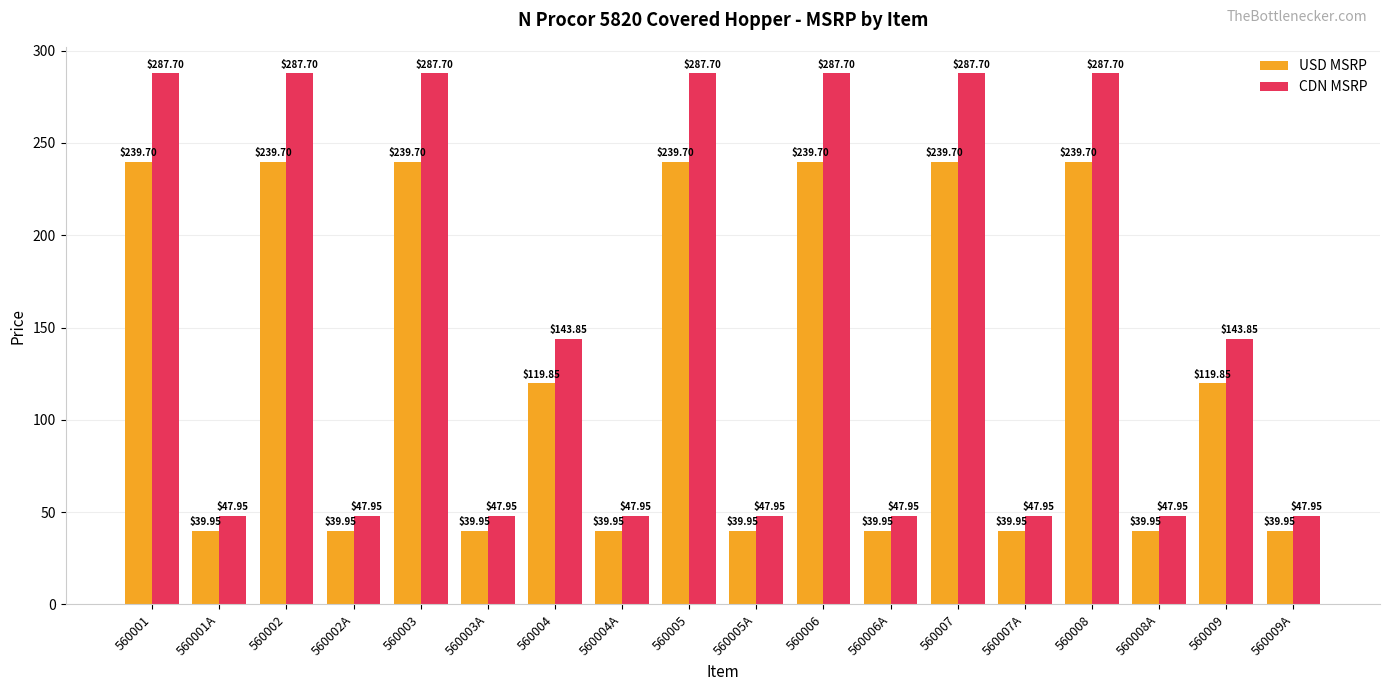

What is the label of the 4th bar from the left?

560002A